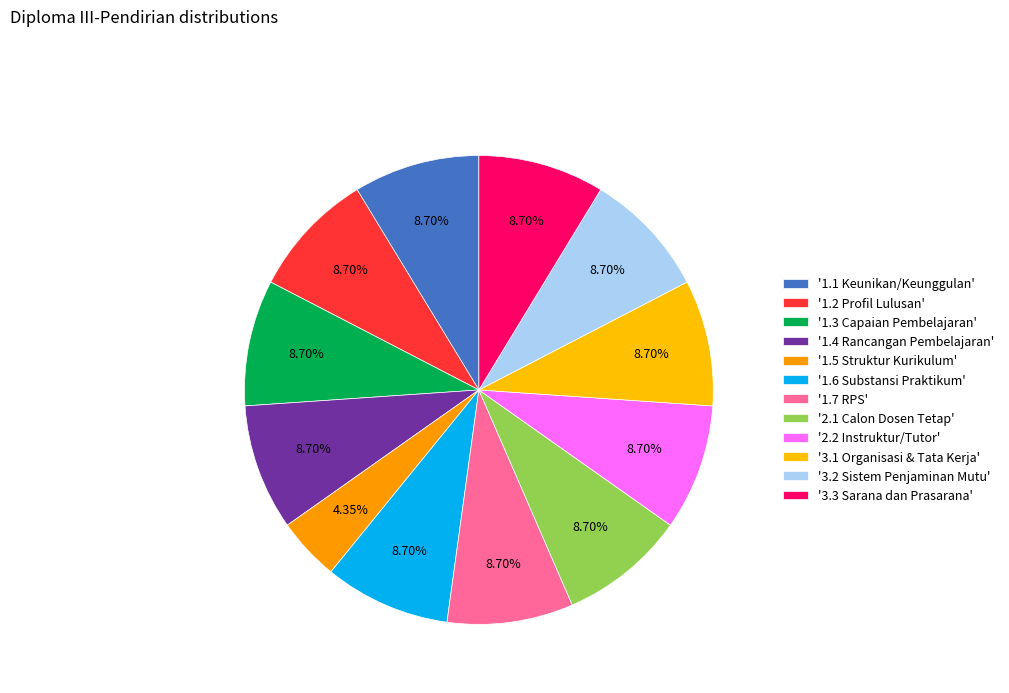

How many slices are in this pie chart?

12